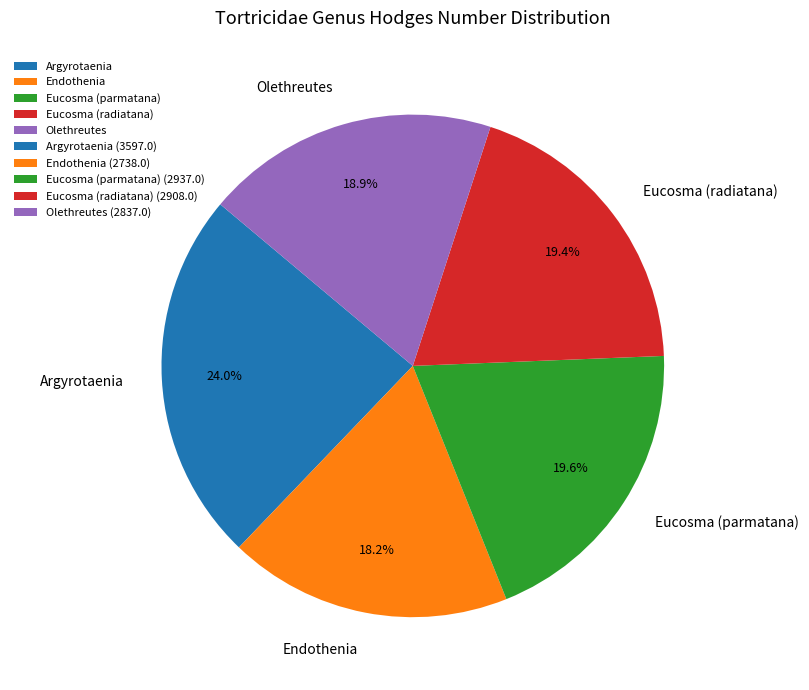

What percentage is NOT represented by Eucosma (parmatana)?

80.4%